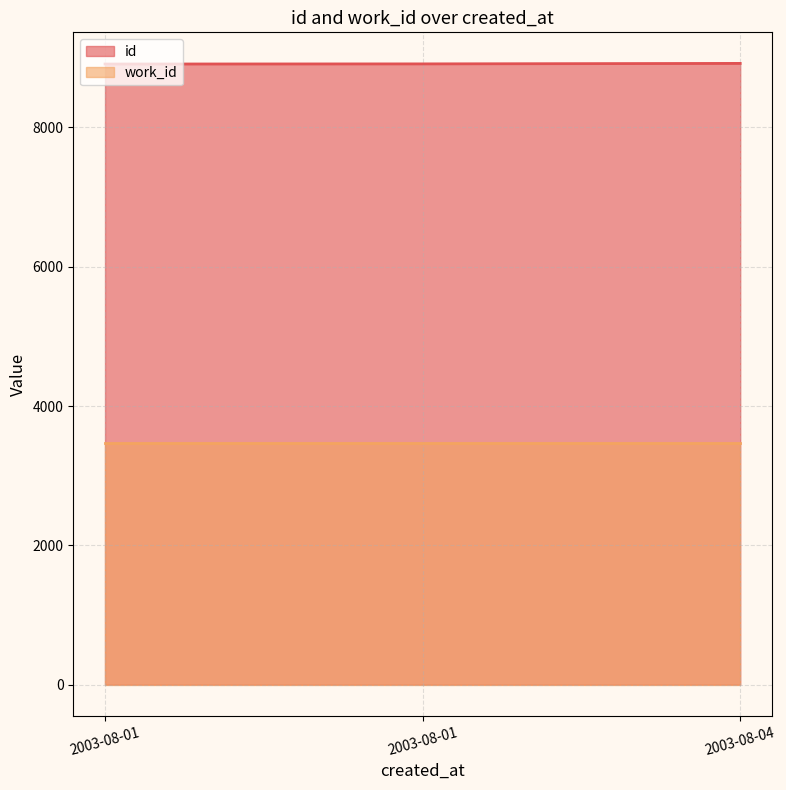

How many lines are shown in the chart?

2